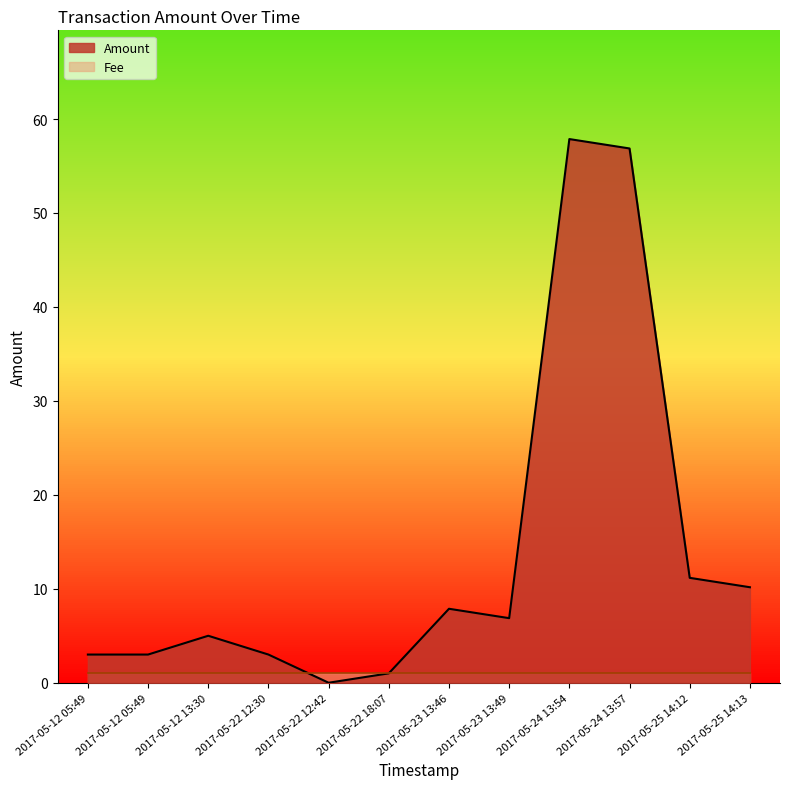

What is the average value of the Amount series?

13.8